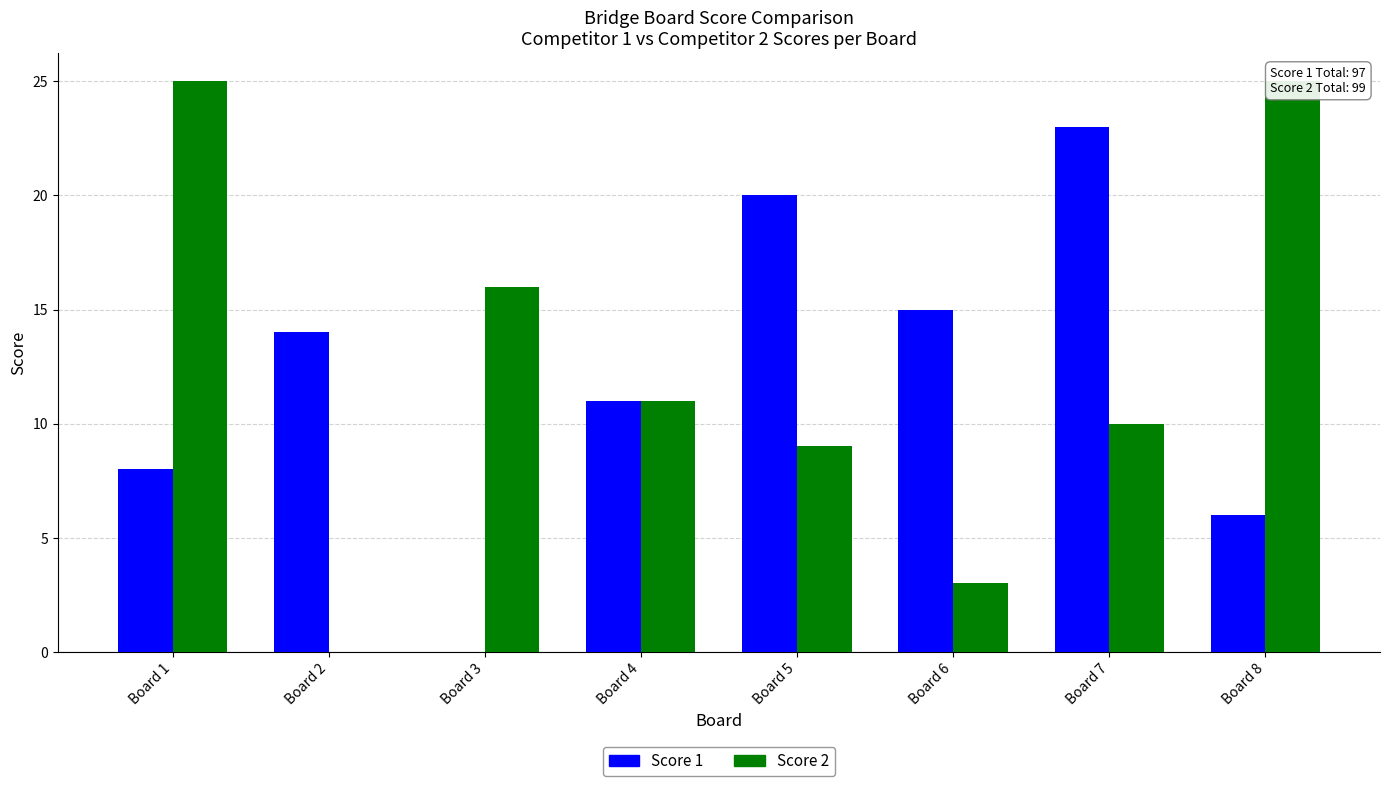

Where is Score 2 nearest to the value 12?

Board 4